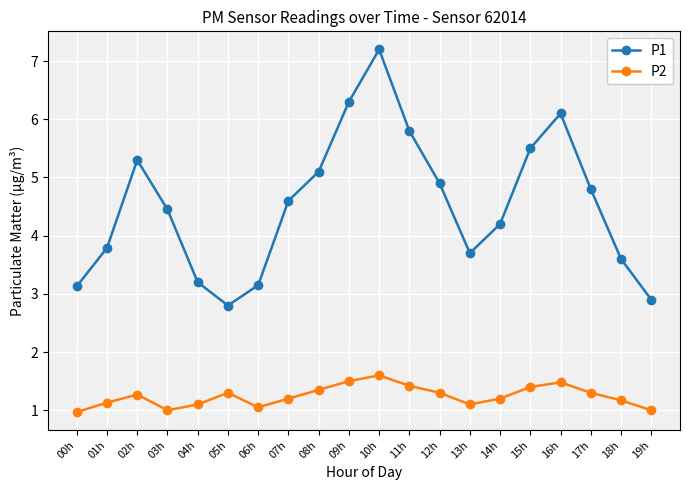

At how many categories does at least one series exceed 3?

18